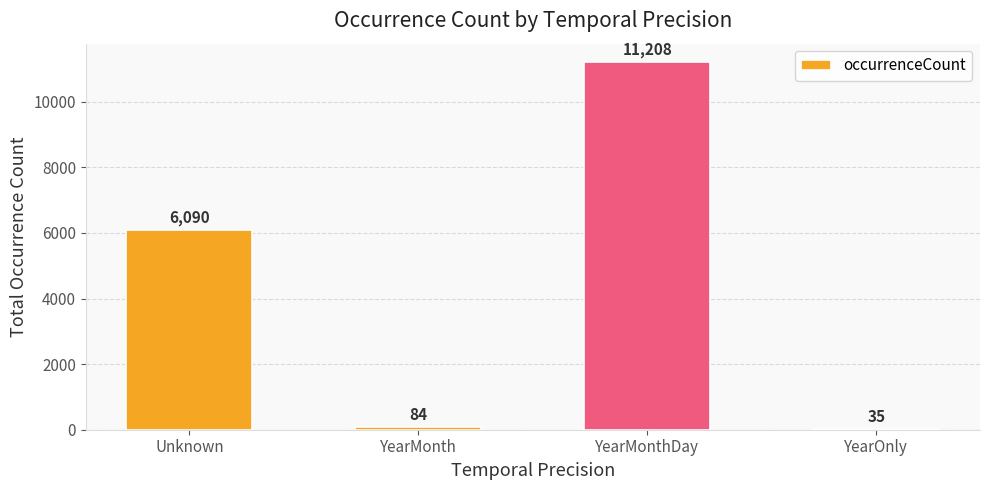

Is it true that the value at YearOnly is 35?

True